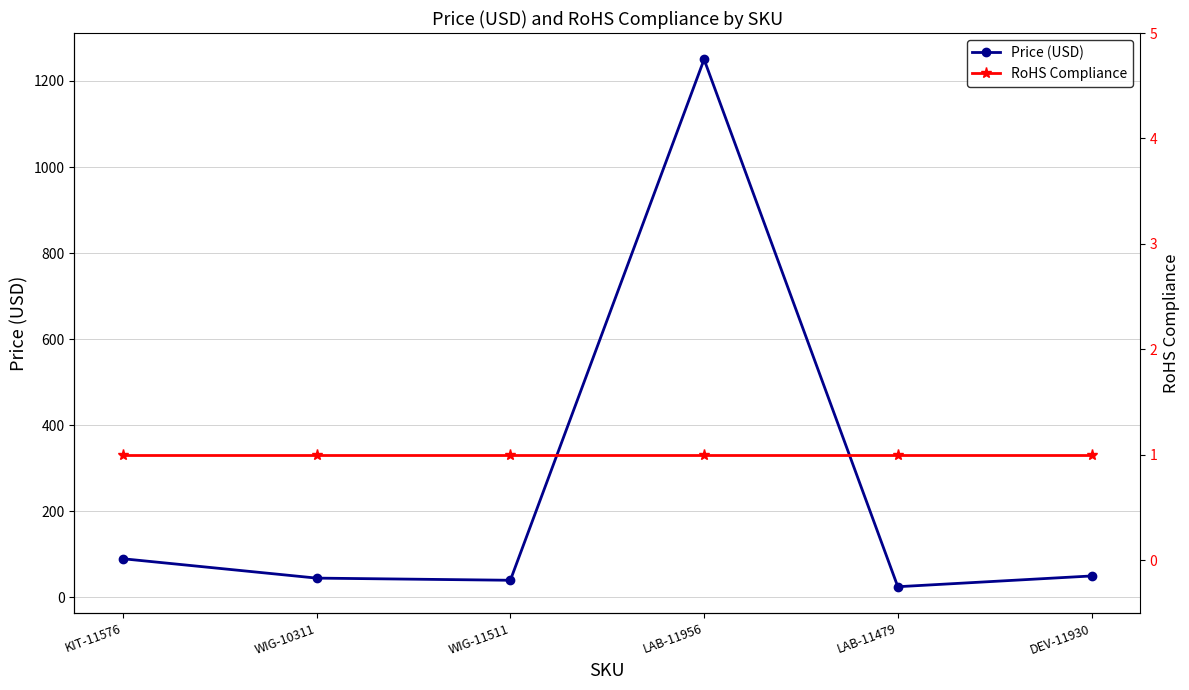

The RoHS Compliance series shows 1.0 at LAB-11956. True or false?

True